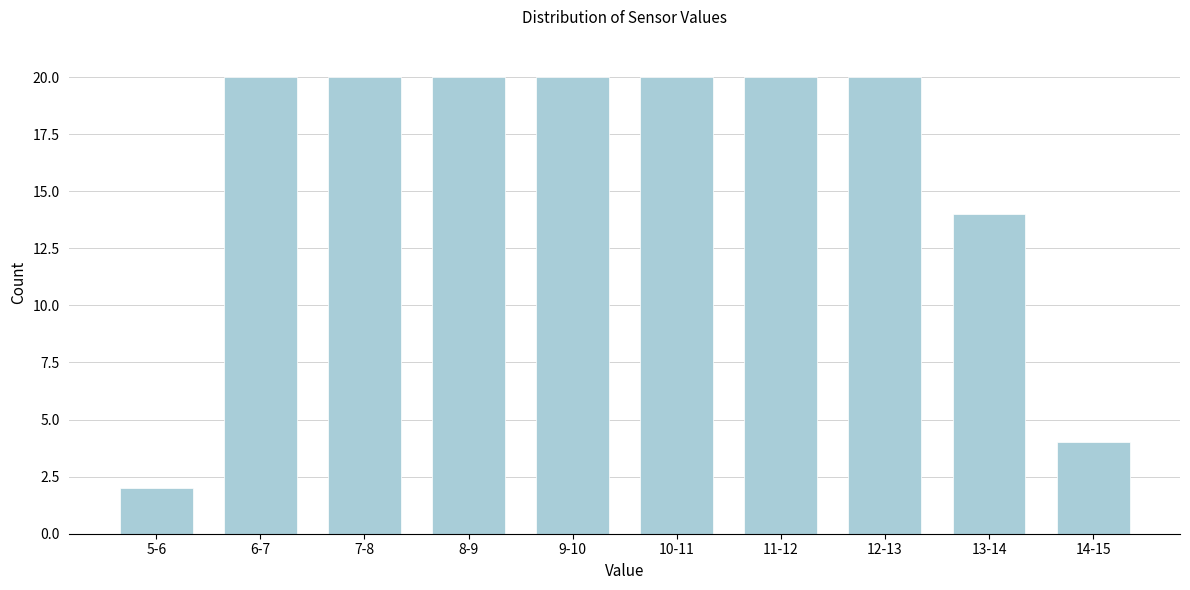

Reading left to right, what are all the values shown in this chart?

2	20	20	20	20	20	20	20	14	4